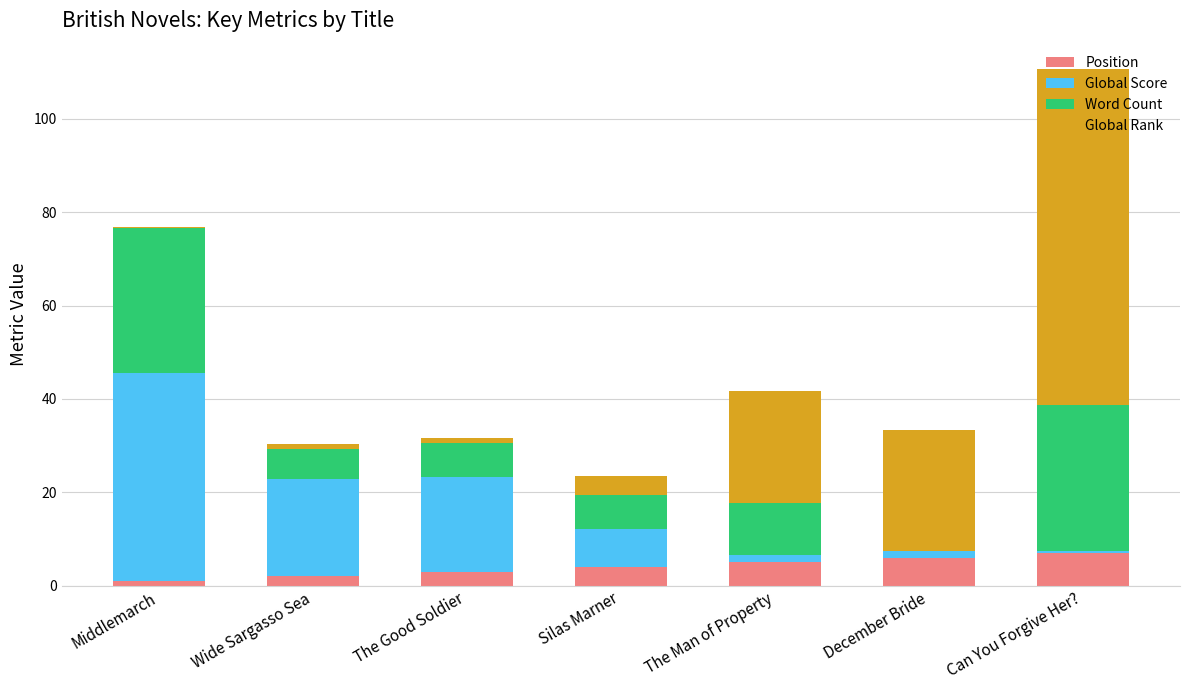

The Position series shows 3.0 at The Good Soldier. True or false?

True